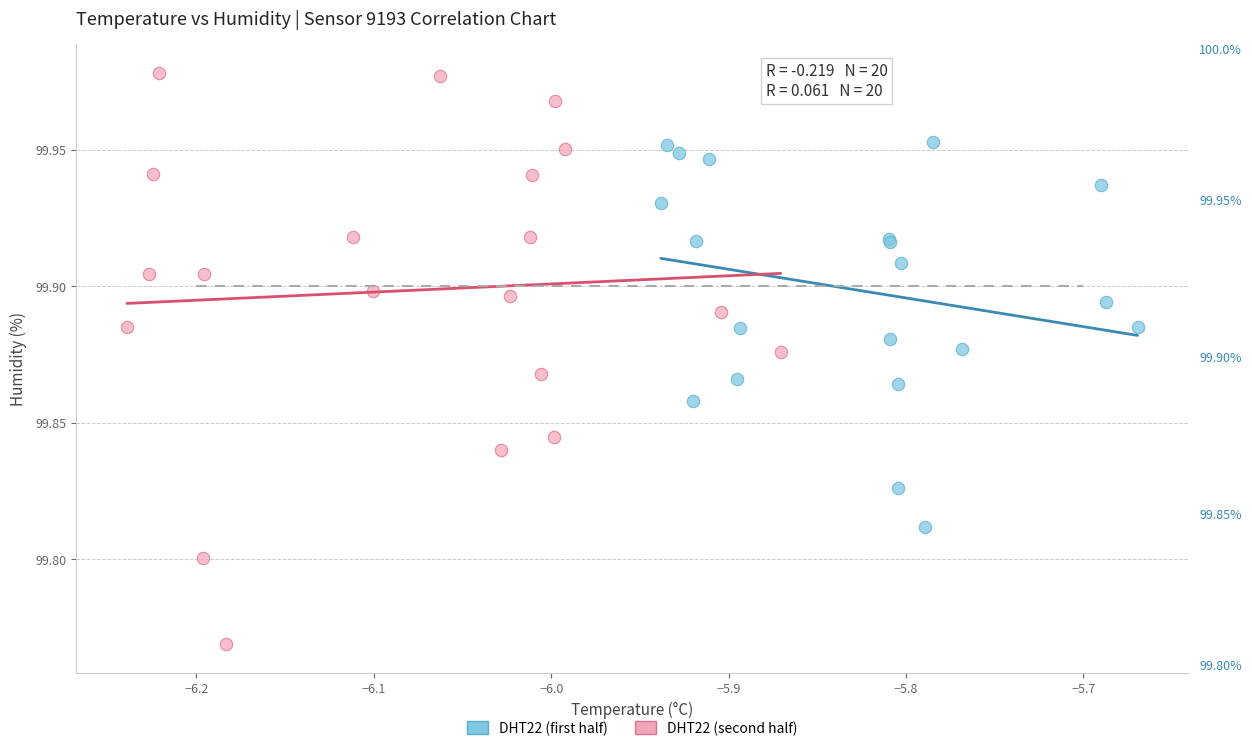

Which series reaches the minimum Y coordinate?

DHT22 (second half)